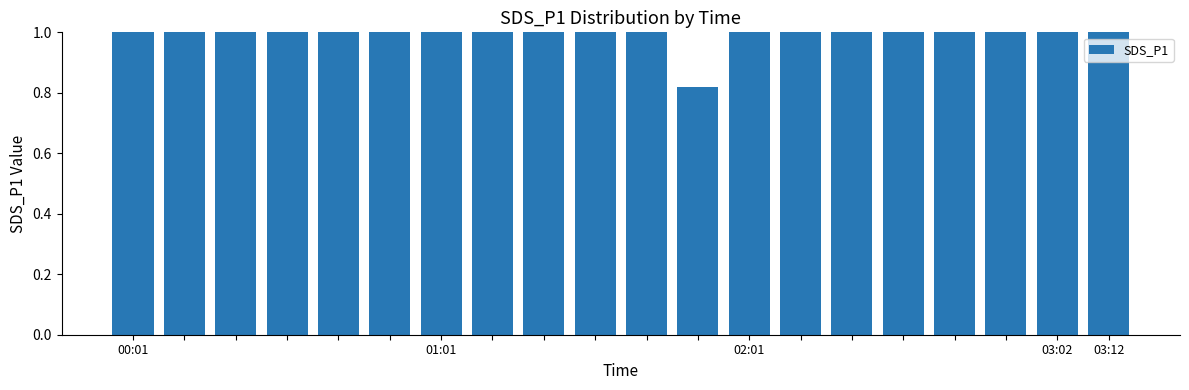

Rank the categories by value from lowest to highest.

11, 18, 15, 9, 13, 16, 12, 02:01, 6, 01:01, 7, 00:01, 17, 8, 03:02, 03:12, 10, 14, 5, 19